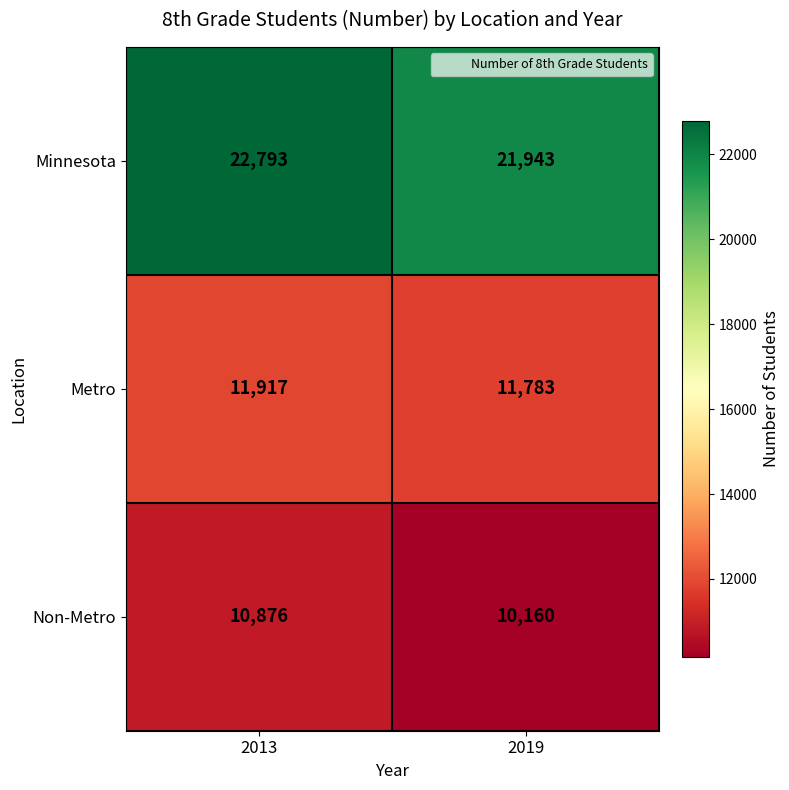

Which category has the highest value across all series?

2013